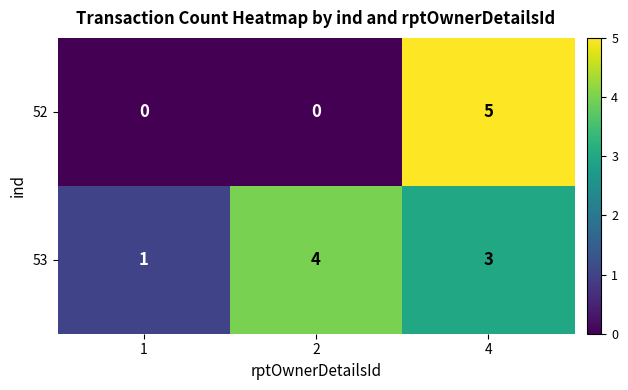

Reading left to right, transcribe all the data shown in this chart.

52: 0	0	5
53: 1	4	3